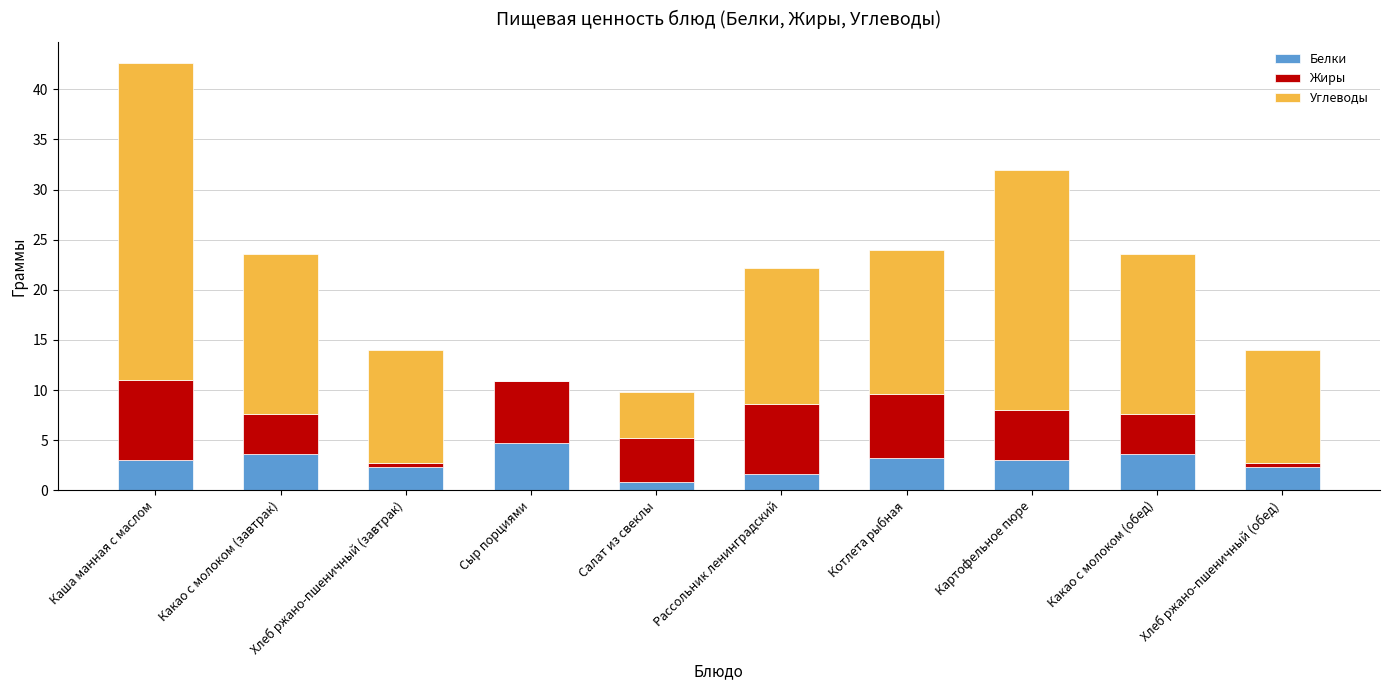

At which category is the sum across all series the highest?

Каша манная с маслом